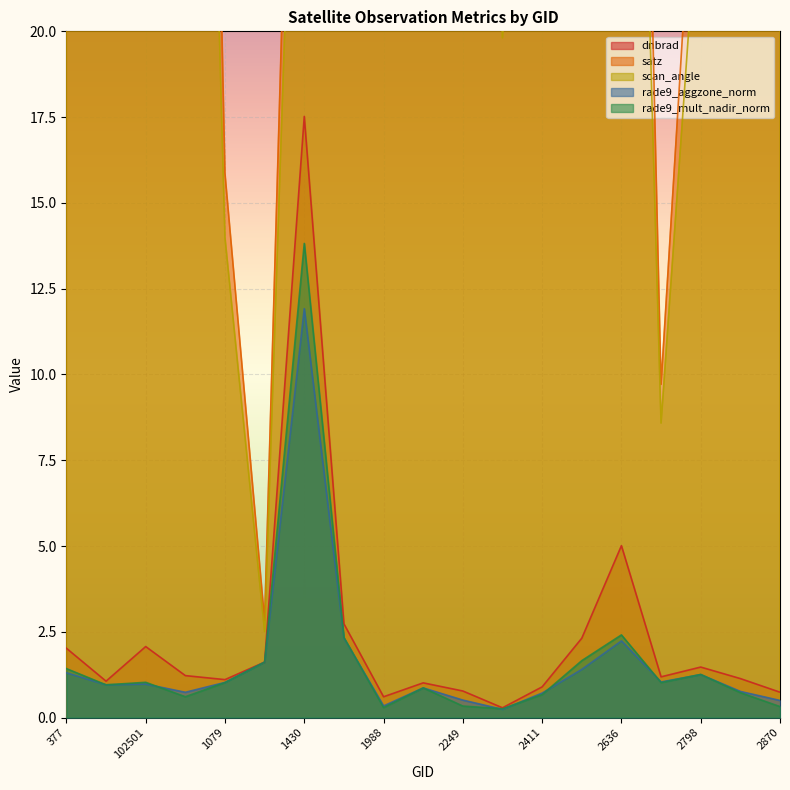

List the labels in order of satz value, smallest first.

1277, 2762, 1079, 2348, 413, 1511, 2177, 2798, 1430, 2411, 377, 2834, 2510, 1988, 2636, 2249, 2870, 102501, 530